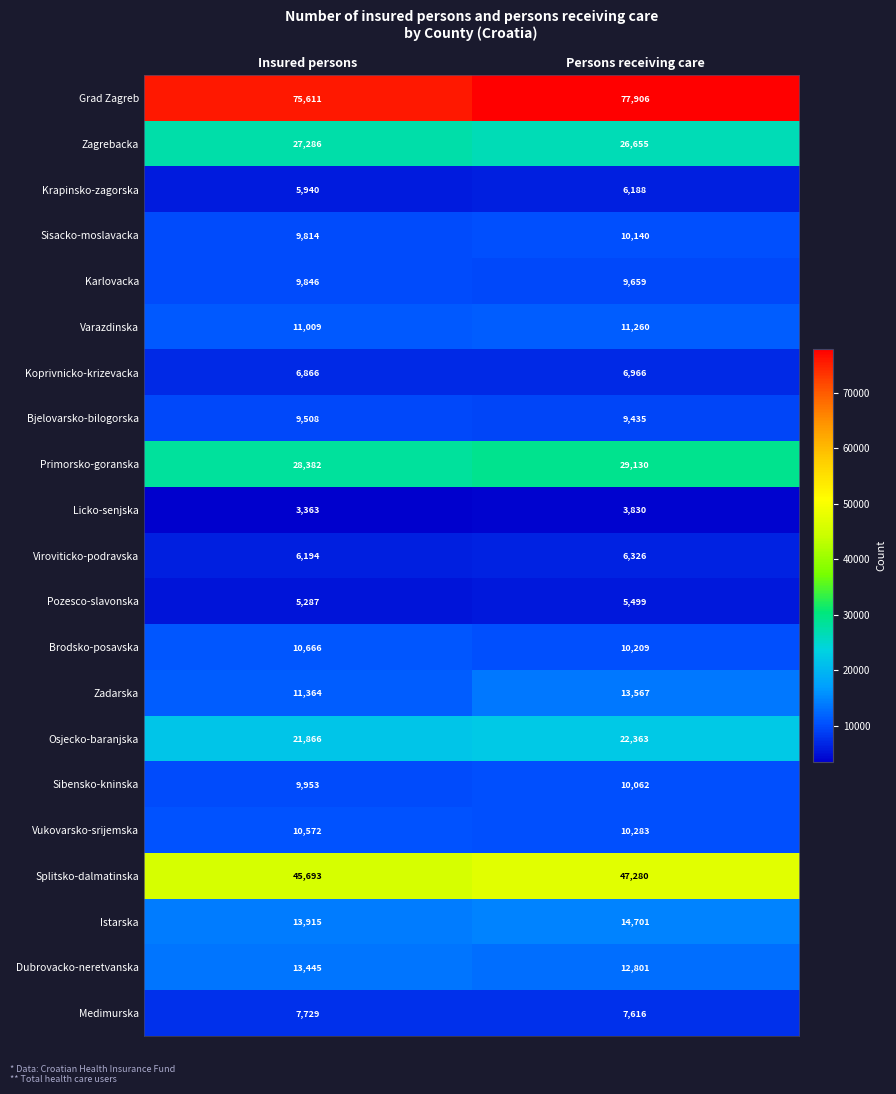

What is the approximate value of Pozesco-slavonska at Insured persons?

5287